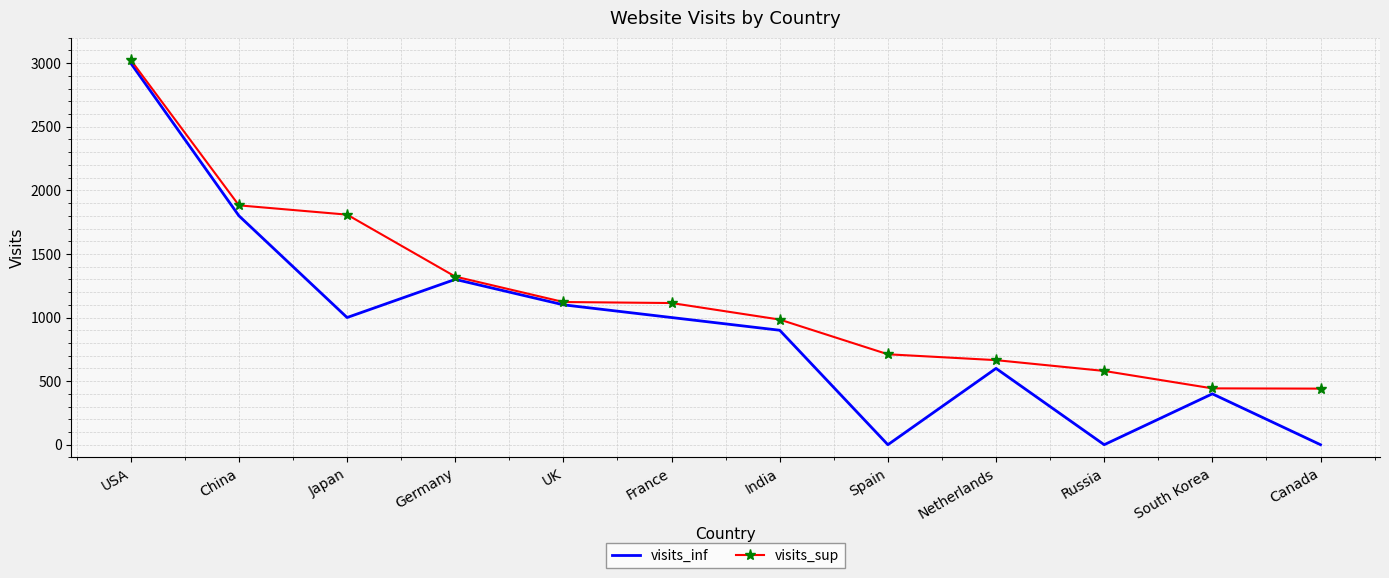

Rank the series by their average value, from lowest to highest.

visits_inf, visits_sup